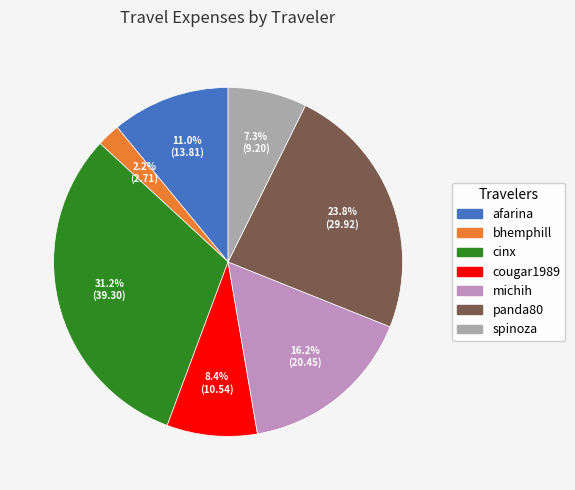

Is cougar1989 the majority of the pie?

No